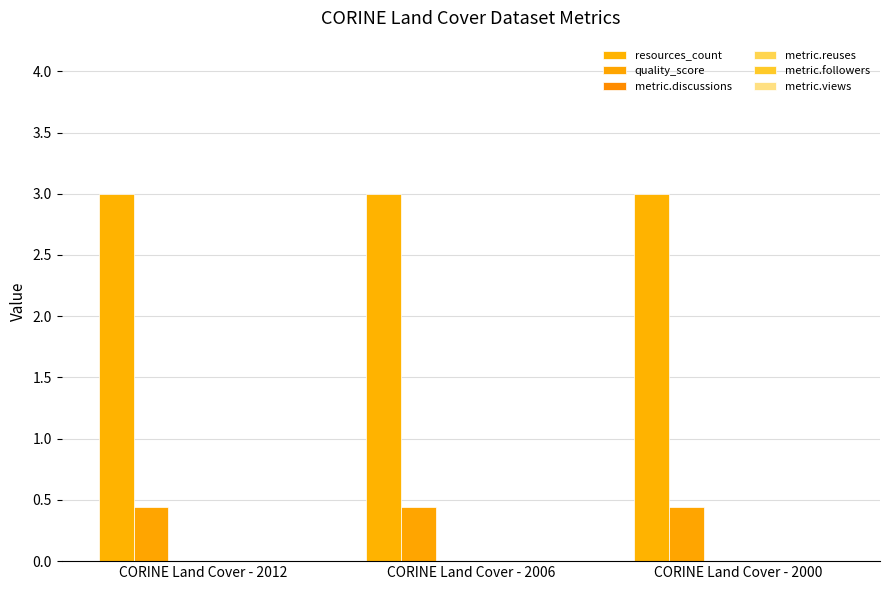

At how many categories does at least one series exceed 1?

3